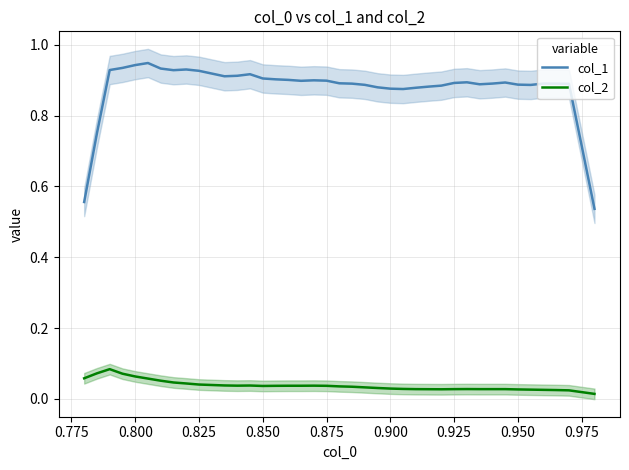

True or false: col_1 and col_2 intersect in this chart.

False